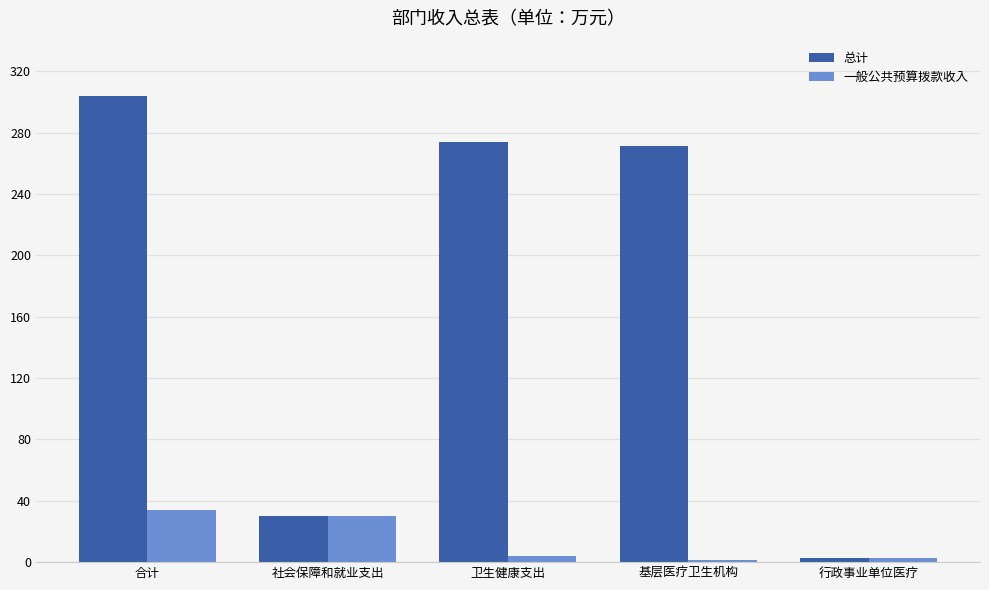

What is the lowest value of the 总计 series?

2.6